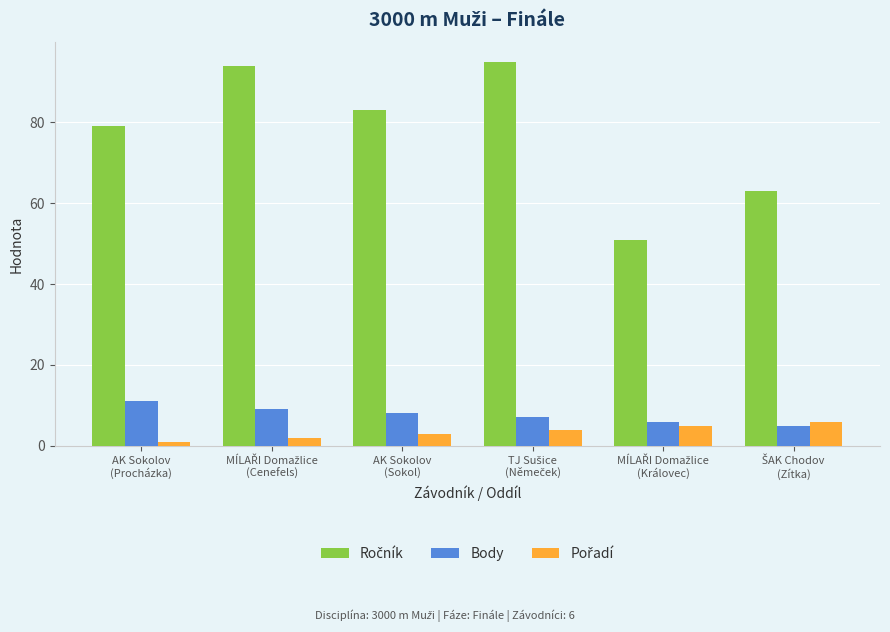

What is the sum of all Body values?

46